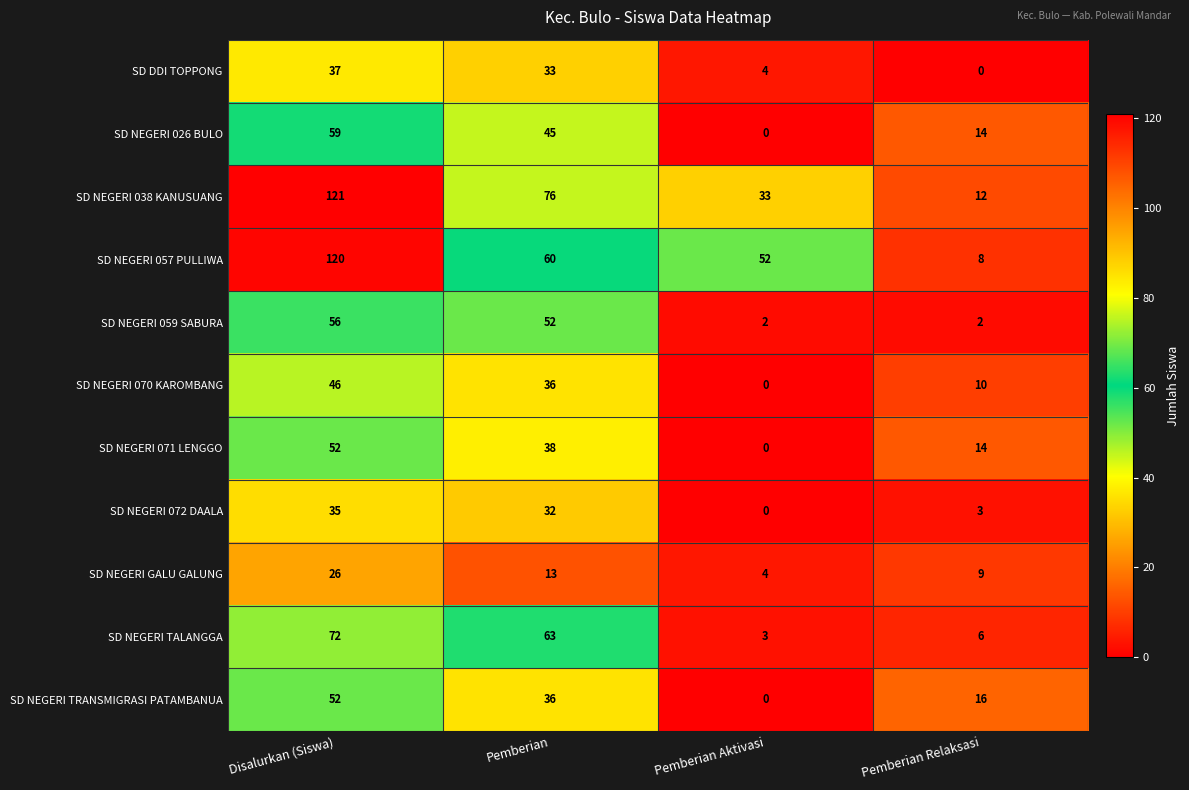

Is it true that SD DDI TOPPONG equals 4 at Pemberian Aktivasi?

True